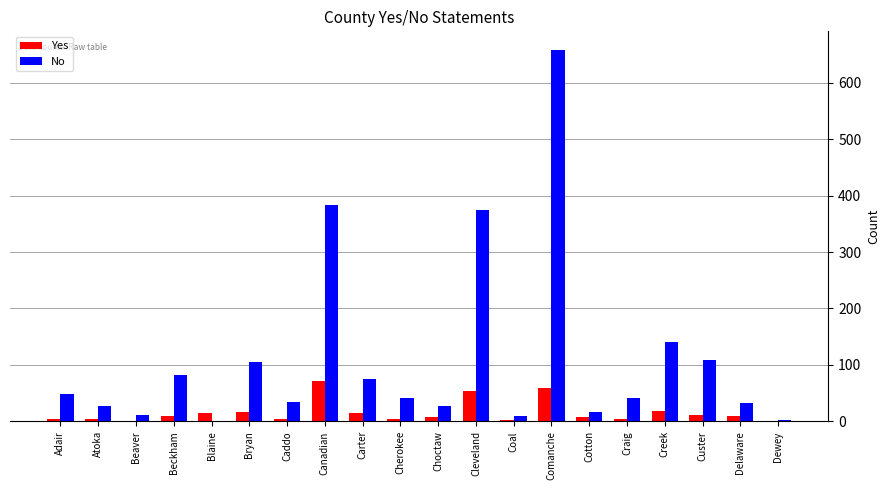

What is the sum of all No values?

2226